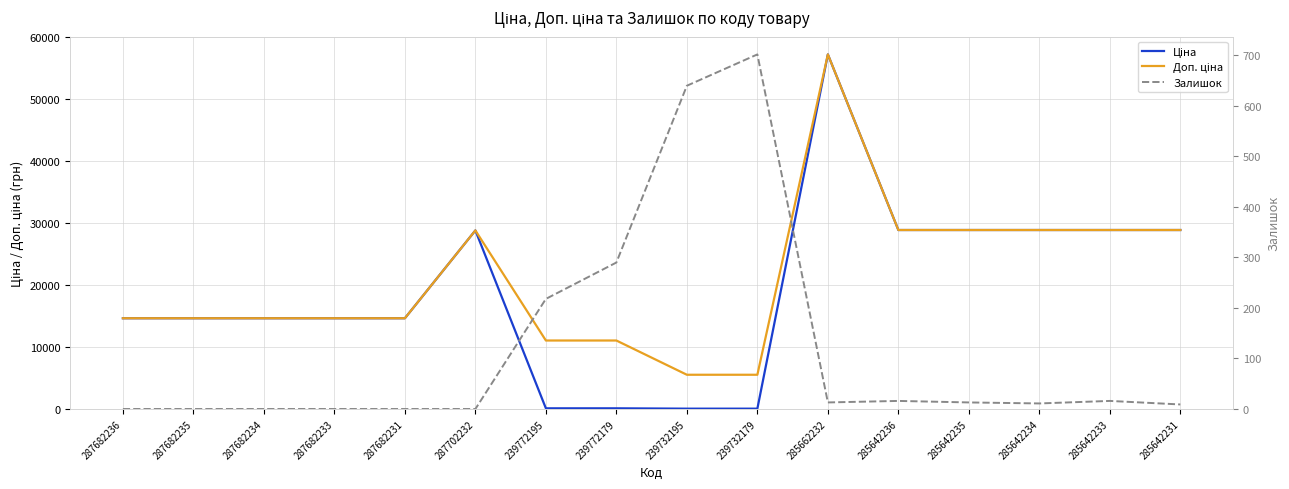

Is it true that Доп. ціна equals 2339.9 at 239772179?

False